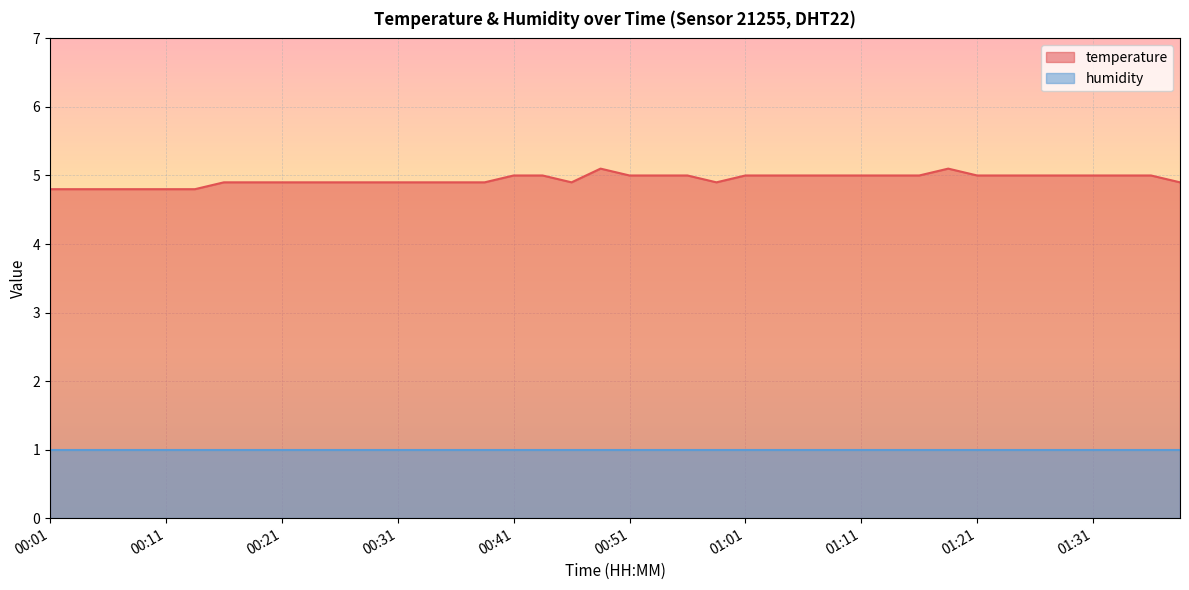

Rank the categories by value from highest to lowest.

00:49, 01:19, 00:41, 00:44, 00:51, 00:54, 00:56, 01:01, 01:04, 01:06, 01:09, 01:11, 01:14, 01:16, 01:21, 01:24, 01:26, 01:29, 01:31, 01:34, 01:36, 00:16, 00:19, 00:21, 00:24, 00:26, 00:29, 00:31, 00:34, 00:36, 00:39, 00:46, 00:59, 01:39, 00:01, 00:04, 00:06, 00:09, 00:11, 00:14